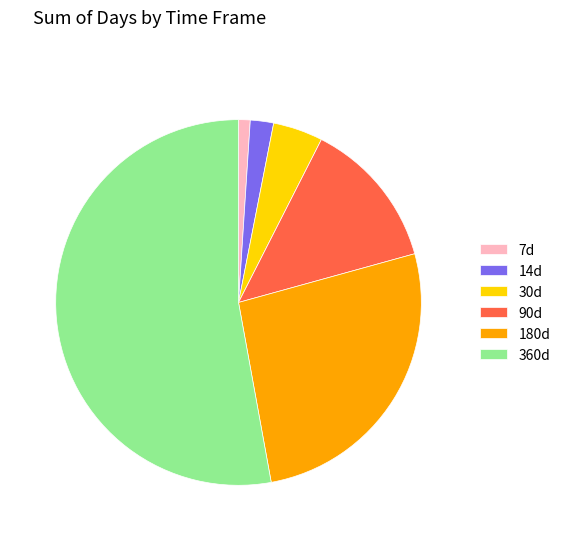

Which has a higher value, 30d or 180d?

180d